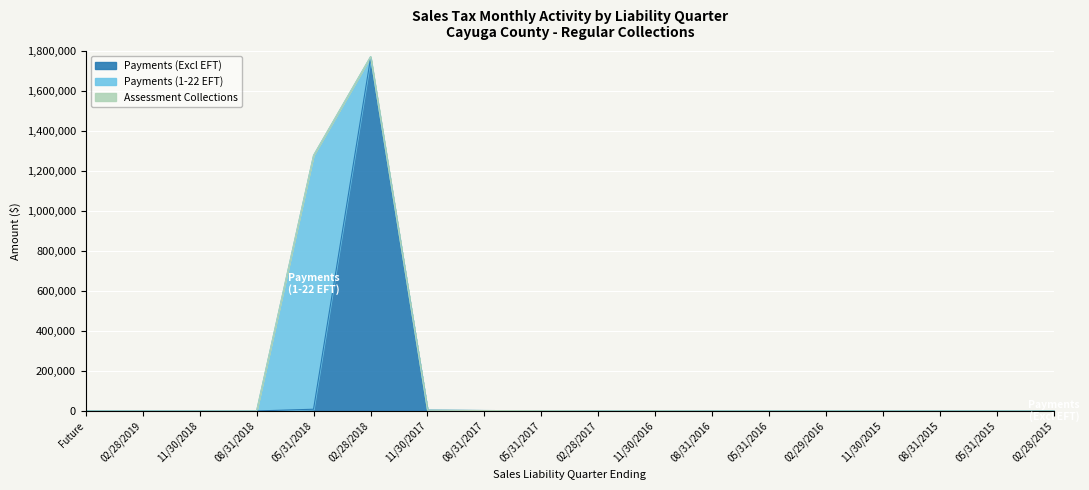

True or false: Payments (1-22 EFT) and Payments (Excl EFT) intersect in this chart.

True